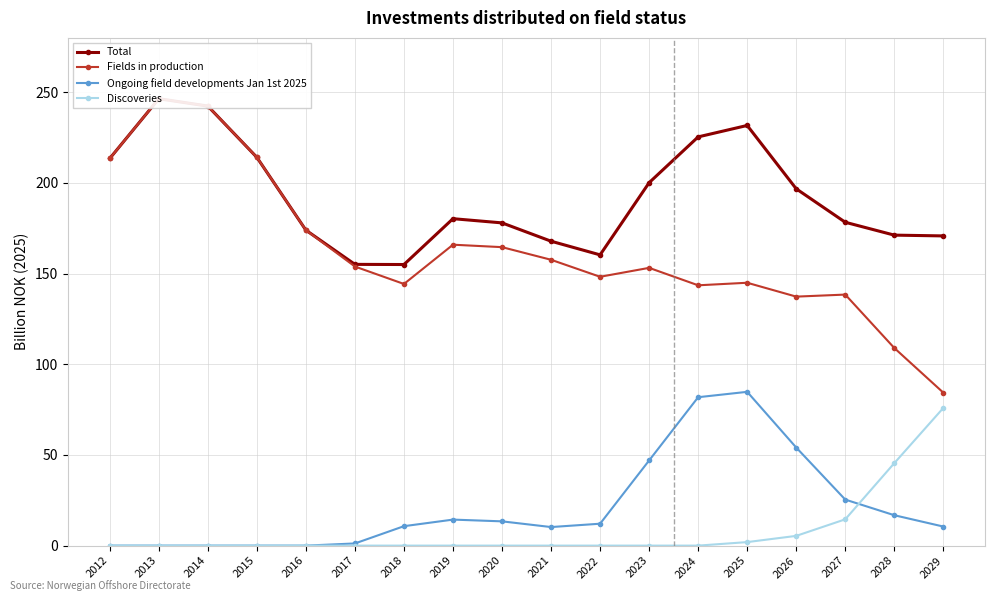

How many values in the Fields in production series are below 153?

8